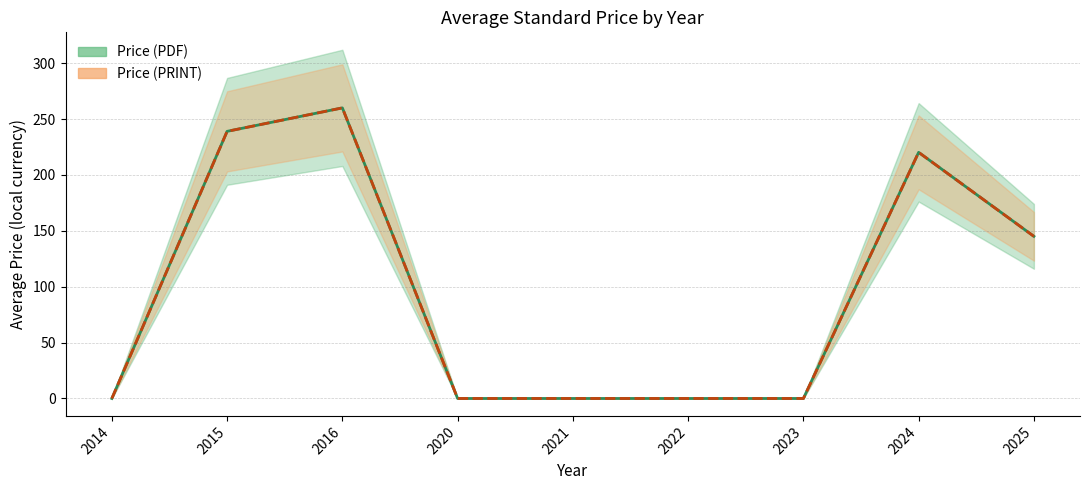

How many series are shown in this chart?

2